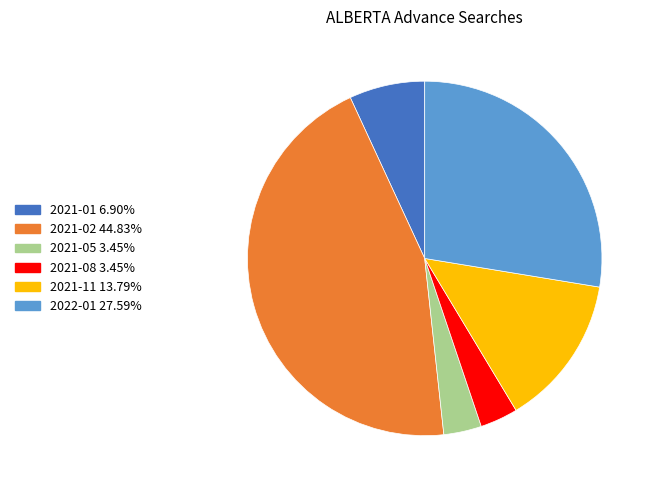

Is there any slice that represents more than half of the pie?

No